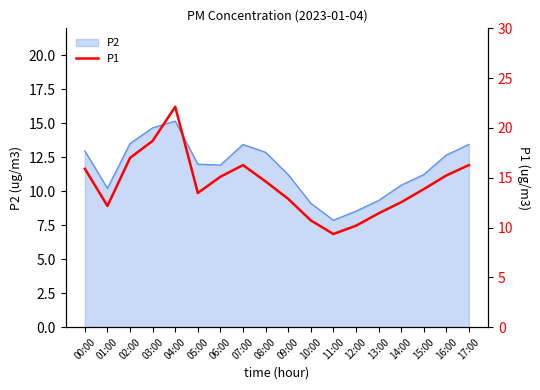

Reading right to left, list all the values displayed in this chart.

17:00=16.3	16:00=15.2	15:00=13.8	14:00=12.5	13:00=11.4	12:00=10.2	11:00=9.3	10:00=10.7	09:00=12.9	08:00=14.6	07:00=16.3	06:00=15.1	05:00=13.5	04:00=22.1	03:00=18.7	02:00=17.0	01:00=12.2	00:00=15.9